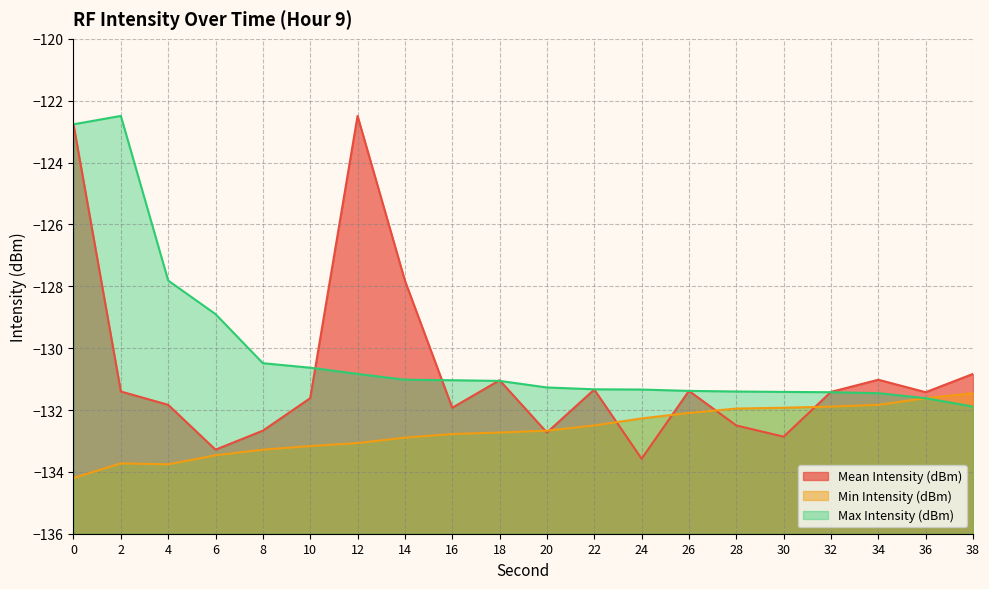

What is the value of the Min Intensity (dBm) point at the 18th from the left?

-131.8